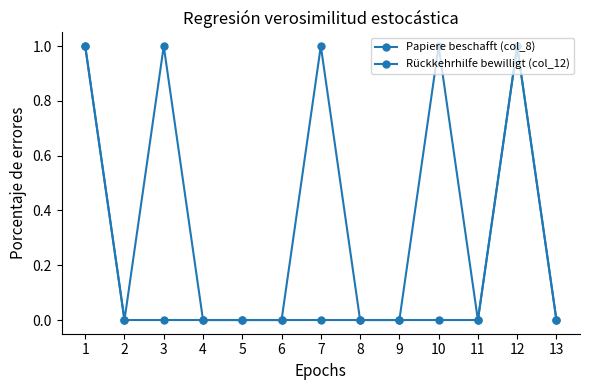

How many series are shown in this chart?

2